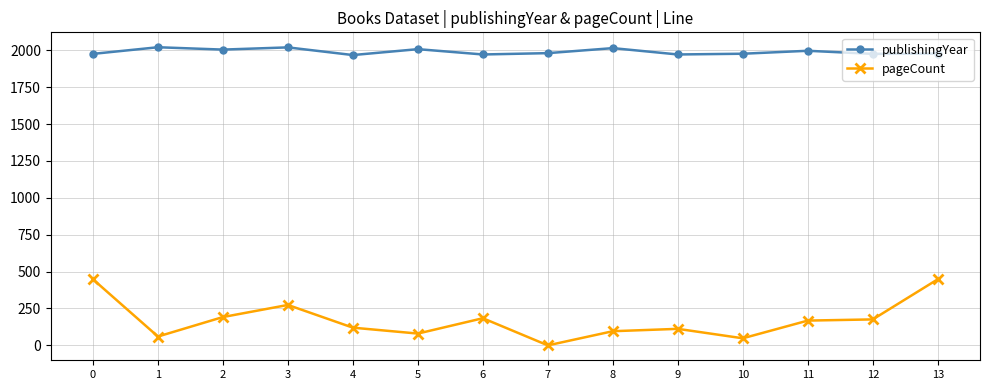

What is the difference between the maximum and second lowest values in the pageCount series?

400